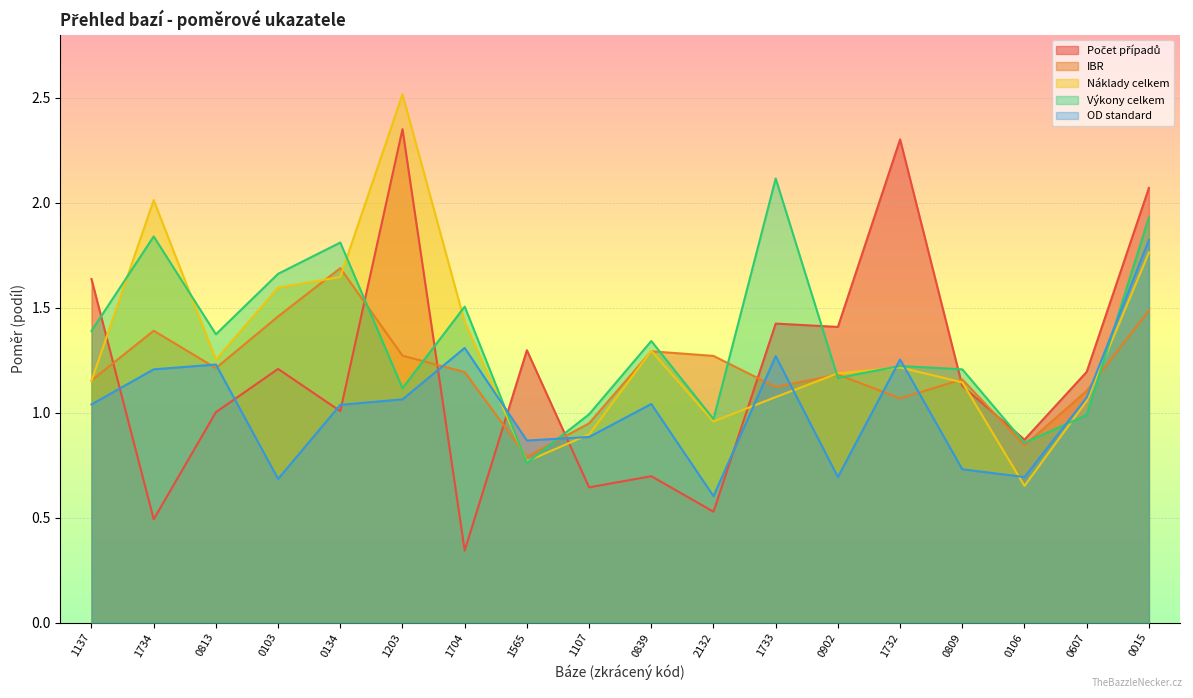

How many data points in Počet případů are less than 1?

6